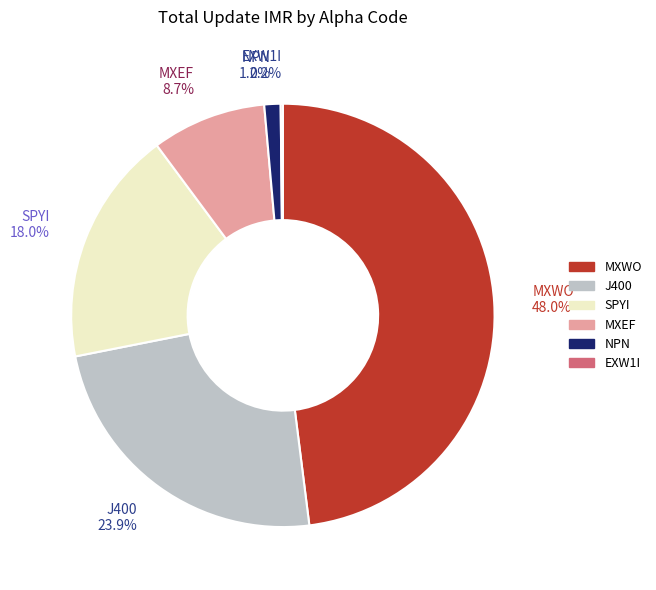

Is there a majority slice in this chart?

No